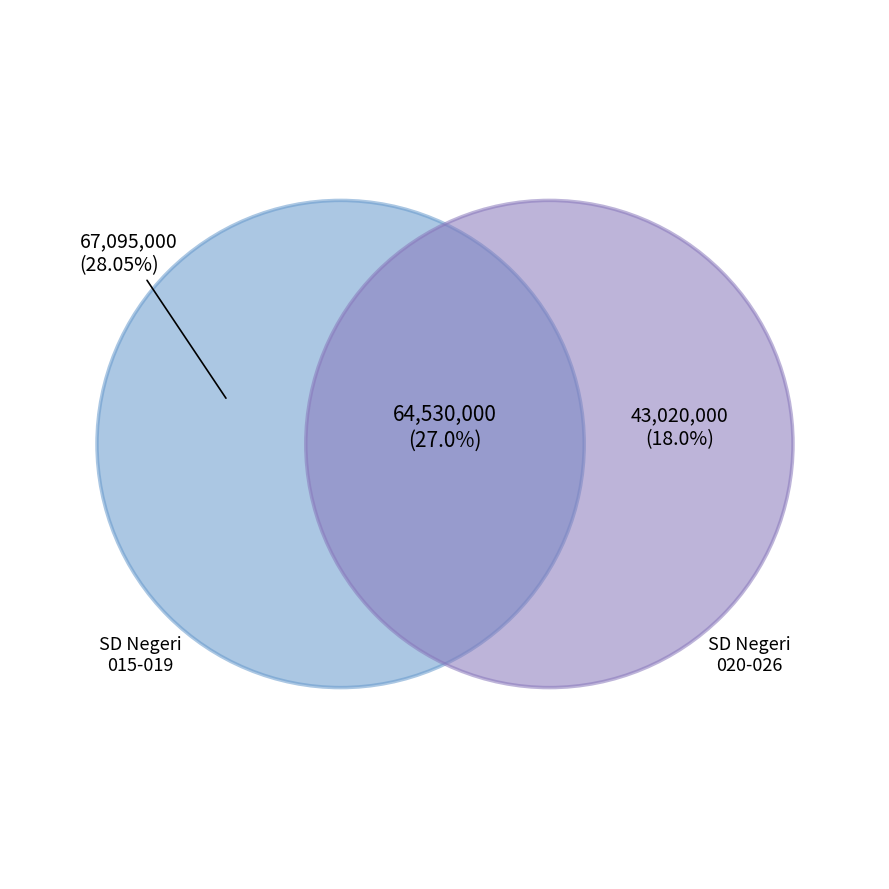

Is there any slice that represents more than half of the pie?

No